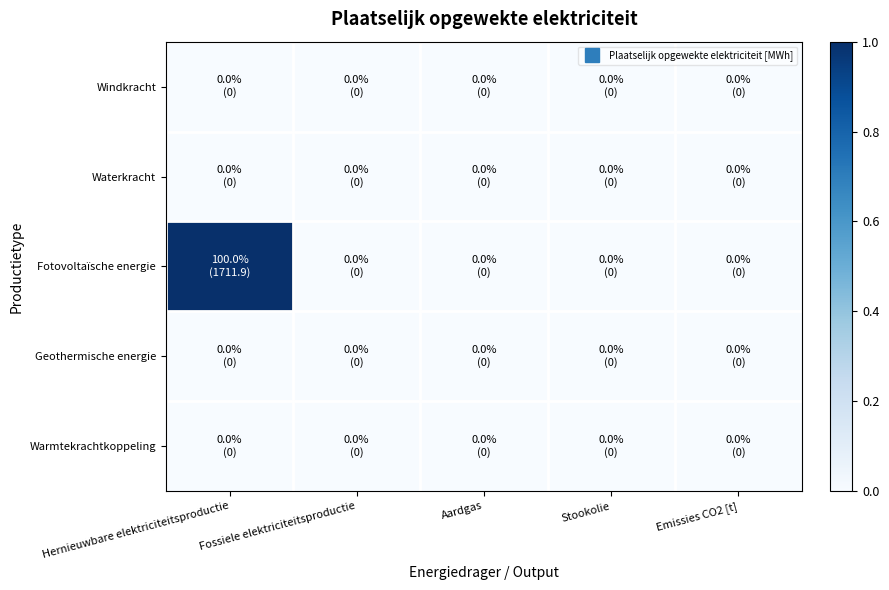

Reading left to right, what are all the values shown in this chart?

Windkracht: Hernieuwbare elektriciteitsproductie=0	Fossiele elektriciteitsproductie=0	Aardgas=0	Stookolie=0	Emissies CO2 [t]=0
Waterkracht: Hernieuwbare elektriciteitsproductie=0	Fossiele elektriciteitsproductie=0	Aardgas=0	Stookolie=0	Emissies CO2 [t]=0
Fotovoltaïsche energie: Hernieuwbare elektriciteitsproductie=1	Fossiele elektriciteitsproductie=0	Aardgas=0	Stookolie=0	Emissies CO2 [t]=0
Geothermische energie: Hernieuwbare elektriciteitsproductie=0	Fossiele elektriciteitsproductie=0	Aardgas=0	Stookolie=0	Emissies CO2 [t]=0
Warmtekrachtkoppeling: Hernieuwbare elektriciteitsproductie=0	Fossiele elektriciteitsproductie=0	Aardgas=0	Stookolie=0	Emissies CO2 [t]=0